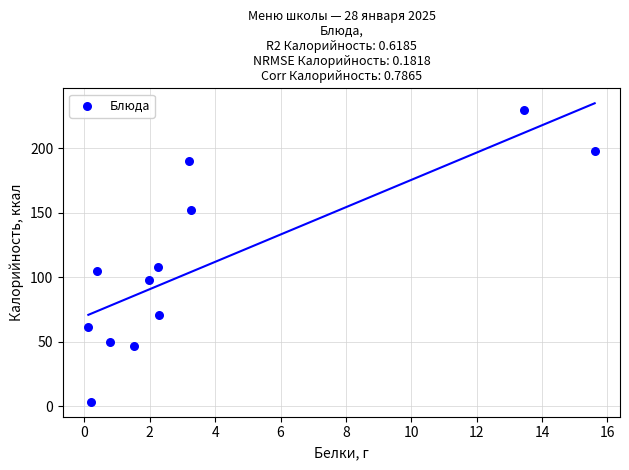

What is the range of X values (max minus min)?

15.5